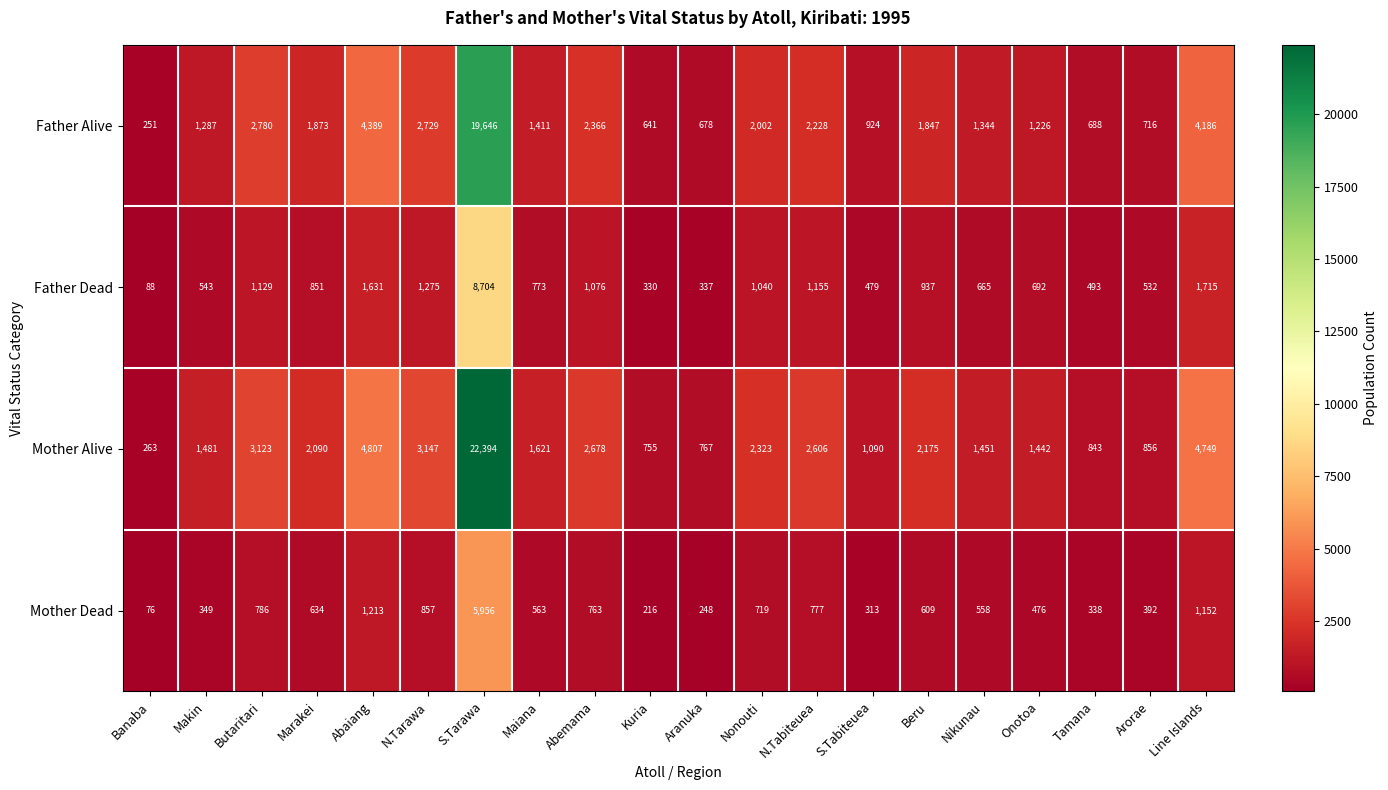

List the series in order of their overall mean, lowest first.

Mother Dead, Father Dead, Father Alive, Mother Alive